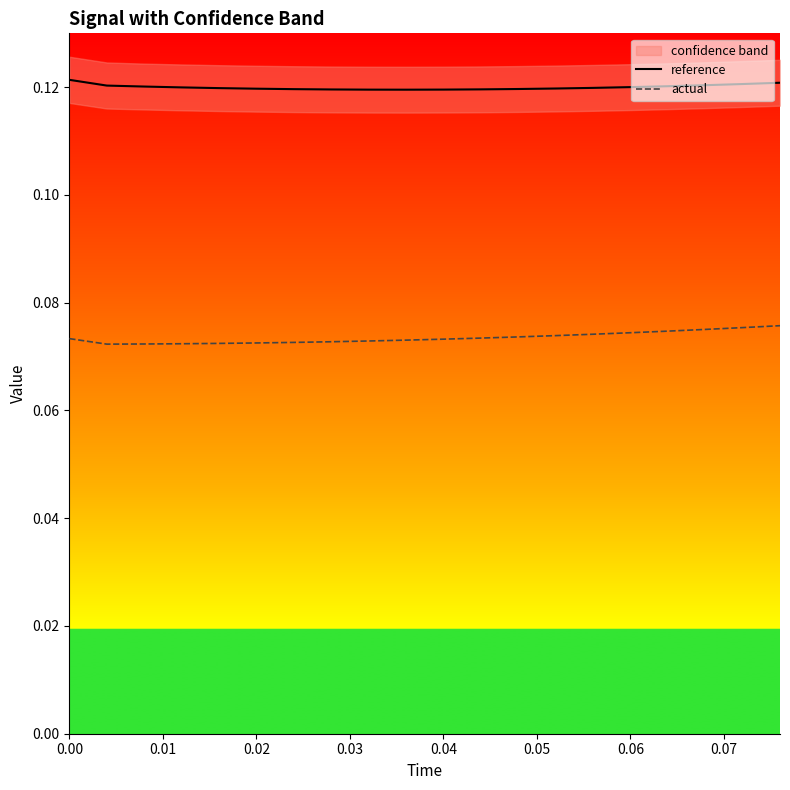

What is the sum of all actual values?

1.5